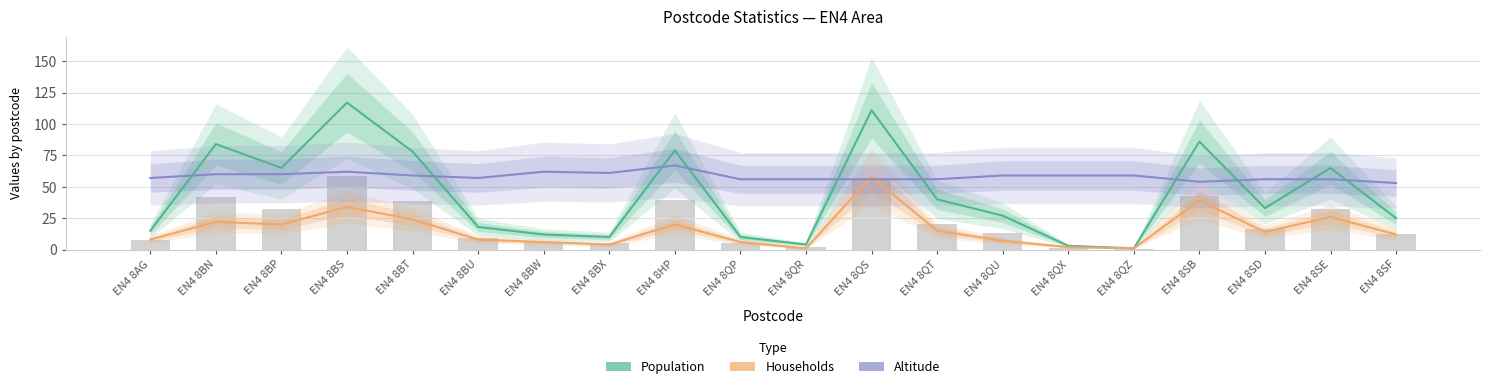

Between EN4 8BT and EN4 8SB, which series saw the biggest shift?

Households